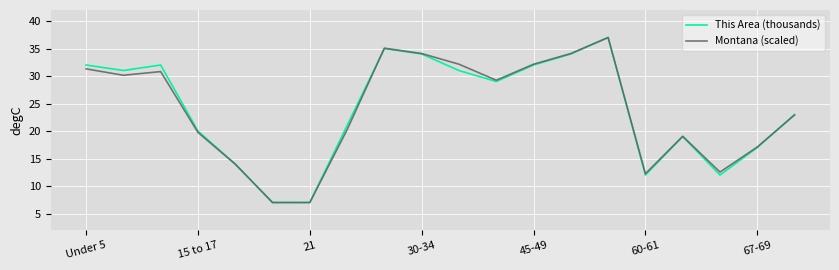

What is the greatest value displayed?

37.0